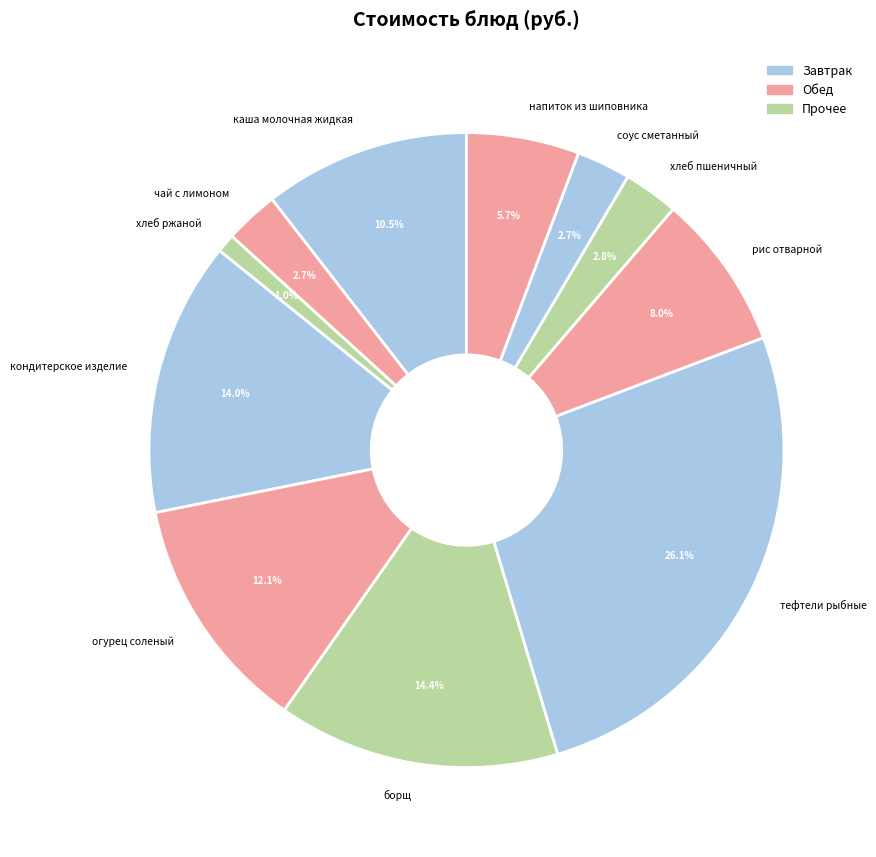

What percentage is the кондитерское изделие slice, to the nearest percent?

14%